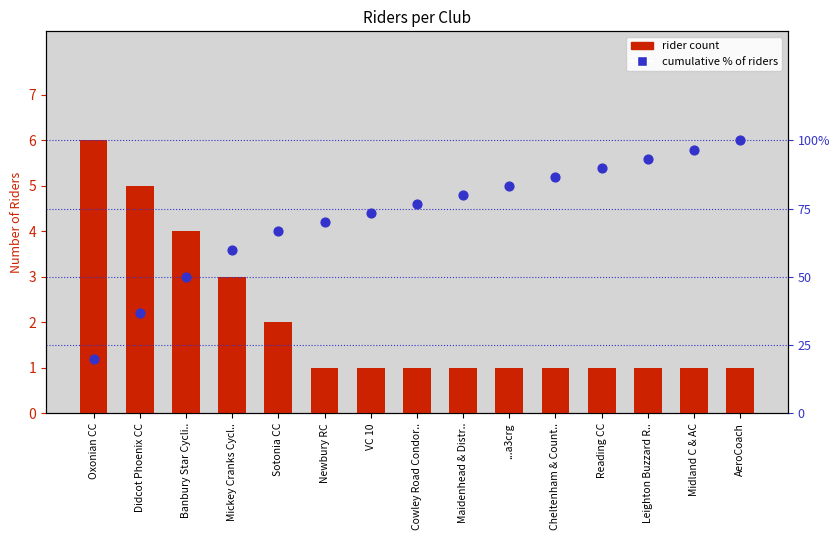

Which series has the largest total across all categories?

cumulative %